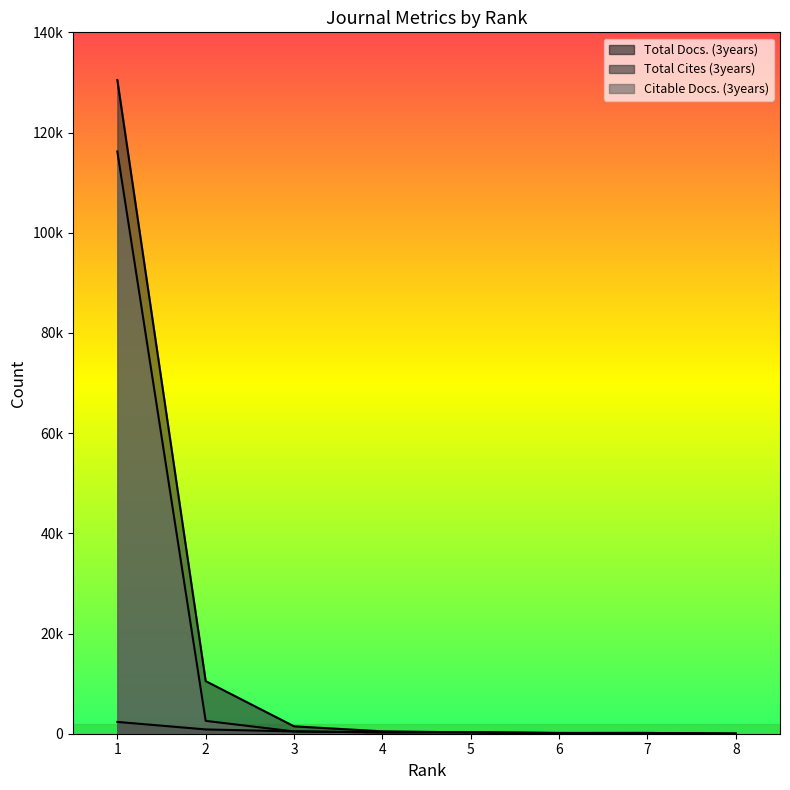

How many interior local peaks does the Citable Docs. (3years) series have?

2